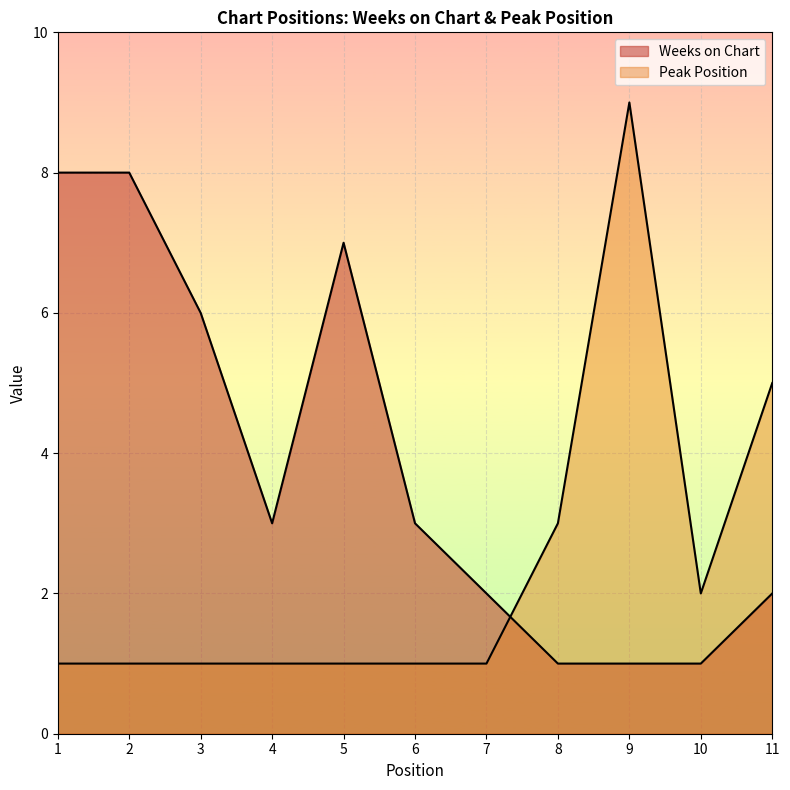

How many times do Weeks on Chart and Peak Position cross each other?

1